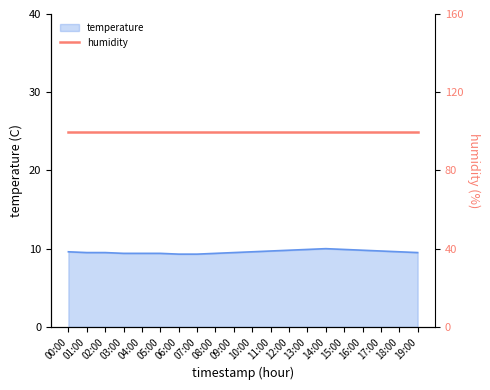

How many lines are shown in the chart?

1